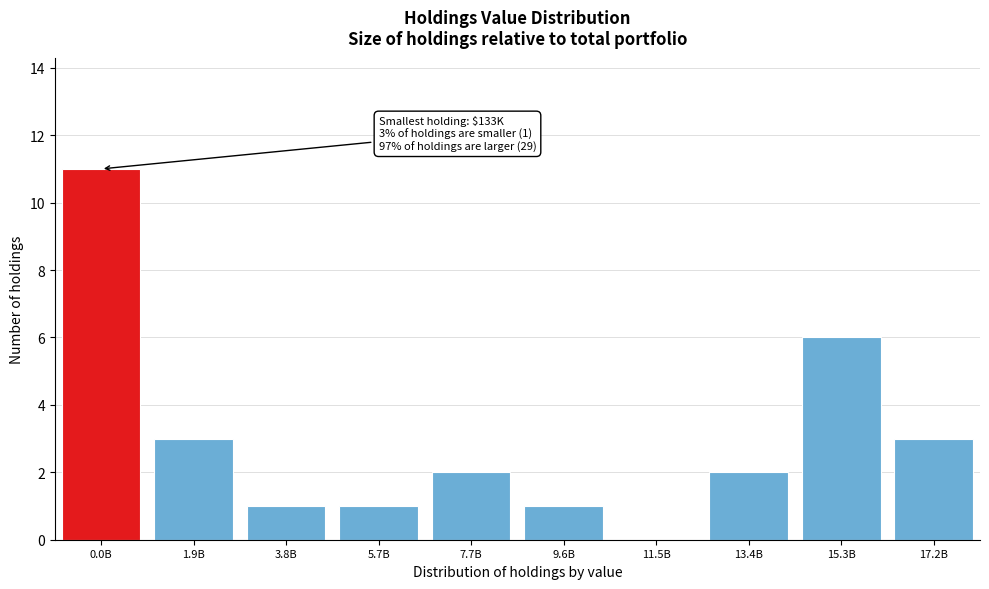

Reading right to left, transcribe all the data shown in this chart.

17.2B=3	15.3B=6	13.4B=2	11.5B=0	9.6B=1	7.7B=2	5.7B=1	3.8B=1	1.9B=3	0.0B=11